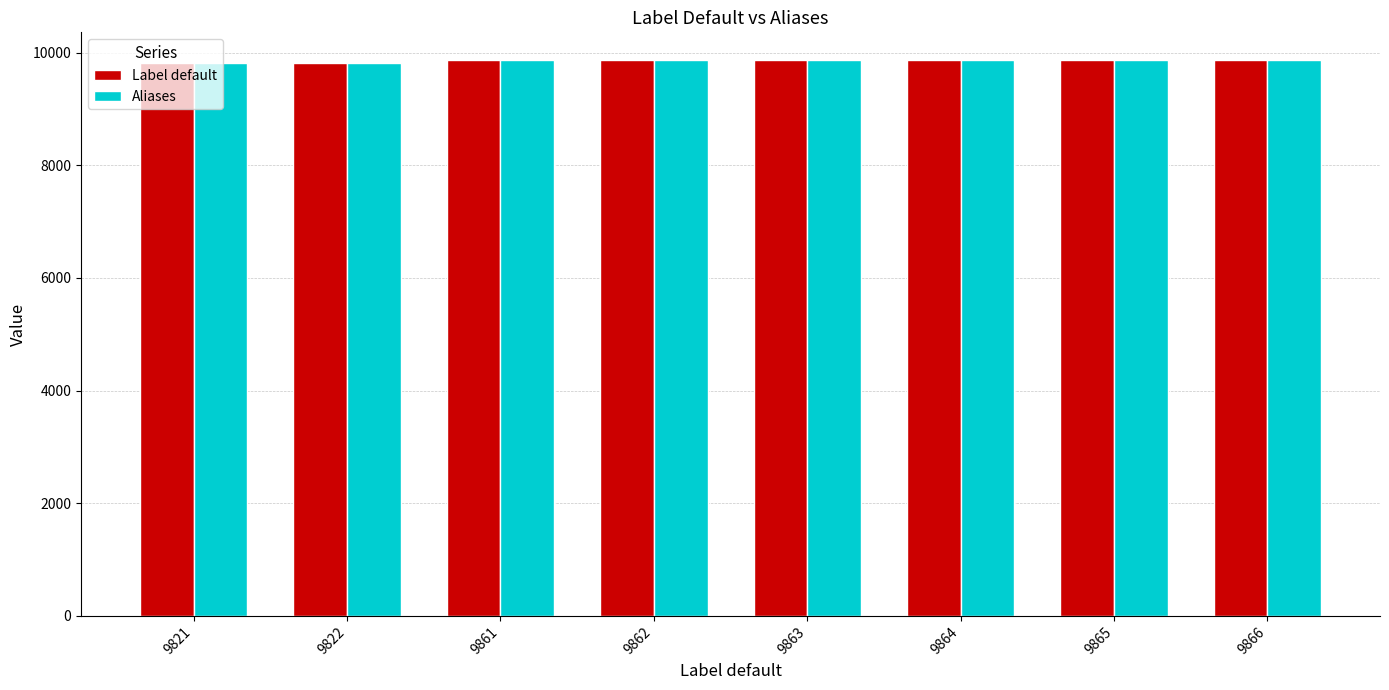

Does the chart contain stacked bars?

No